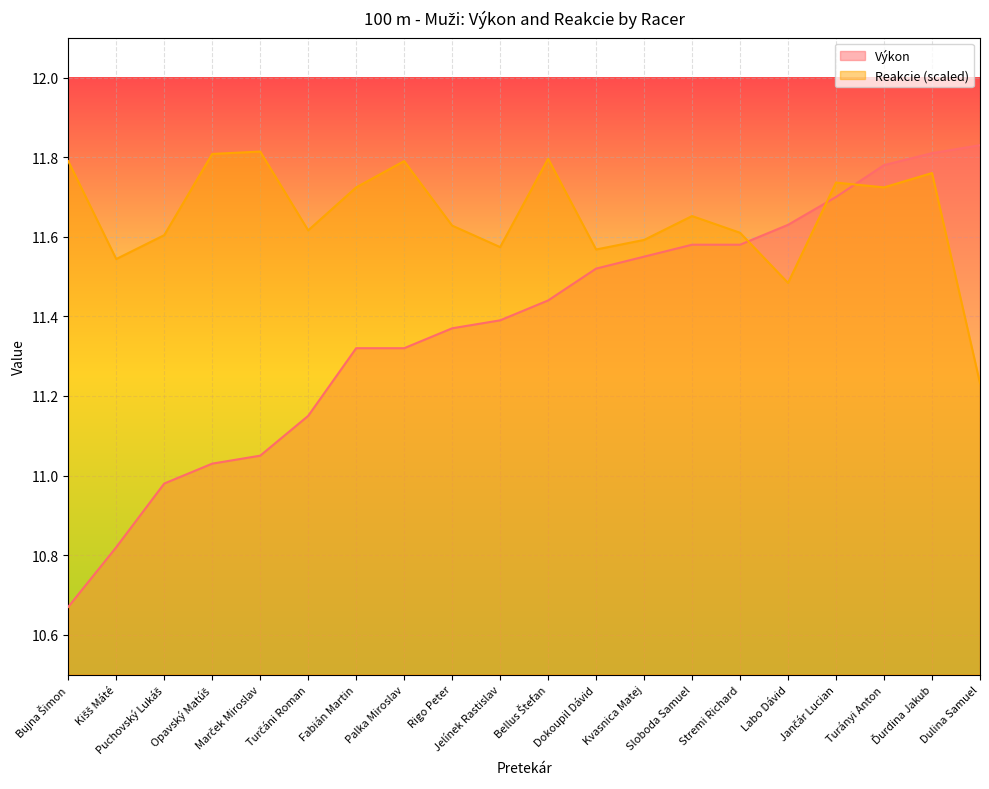

Reading left to right, what are all the values shown in this chart?

Výkon: Bujna Šimon=10.7	Kišš Máté=10.8	Puchovský Lukáš=11.0	Opavský Matúš=11.0	Marček Miroslav=11.1	Turčáni Roman=11.2	Fabián Martin=11.3	Palka Miroslav=11.3	Rigo Peter=11.4	Jelínek Rastislav=11.4	Bellus Štefan=11.4	Dokoupil Dávid=11.5	Kvasnica Matej=11.6	Sloboda Samuel=11.6	Stremi Richard=11.6	Labo Dávid=11.6	Jančár Lucian=11.7	Turányi Anton=11.8	Ďurdina Jakub=11.8	Dulina Samuel=11.8
Reakcie: Bujna Šimon=11.8	Kišš Máté=11.5	Puchovský Lukáš=11.6	Opavský Matúš=11.8	Marček Miroslav=11.8	Turčáni Roman=11.6	Fabián Martin=11.7	Palka Miroslav=11.8	Rigo Peter=11.6	Jelínek Rastislav=11.6	Bellus Štefan=11.8	Dokoupil Dávid=11.6	Kvasnica Matej=11.6	Sloboda Samuel=11.7	Stremi Richard=11.6	Labo Dávid=11.5	Jančár Lucian=11.7	Turányi Anton=11.7	Ďurdina Jakub=11.8	Dulina Samuel=11.2